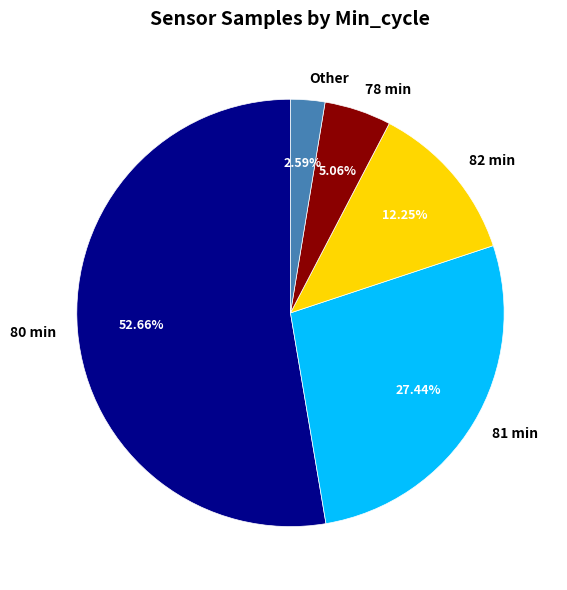

Rank the categories by value from highest to lowest.

80 min, 81 min, 82 min, 78 min, Other